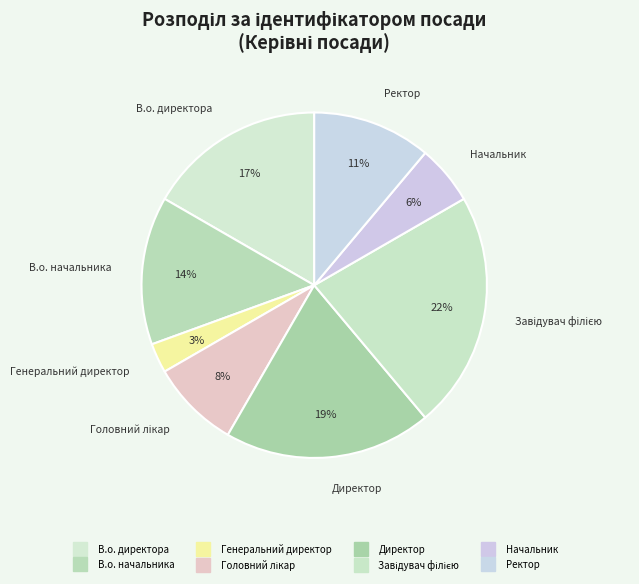

To the nearest percent, what is the average slice percentage?

12%